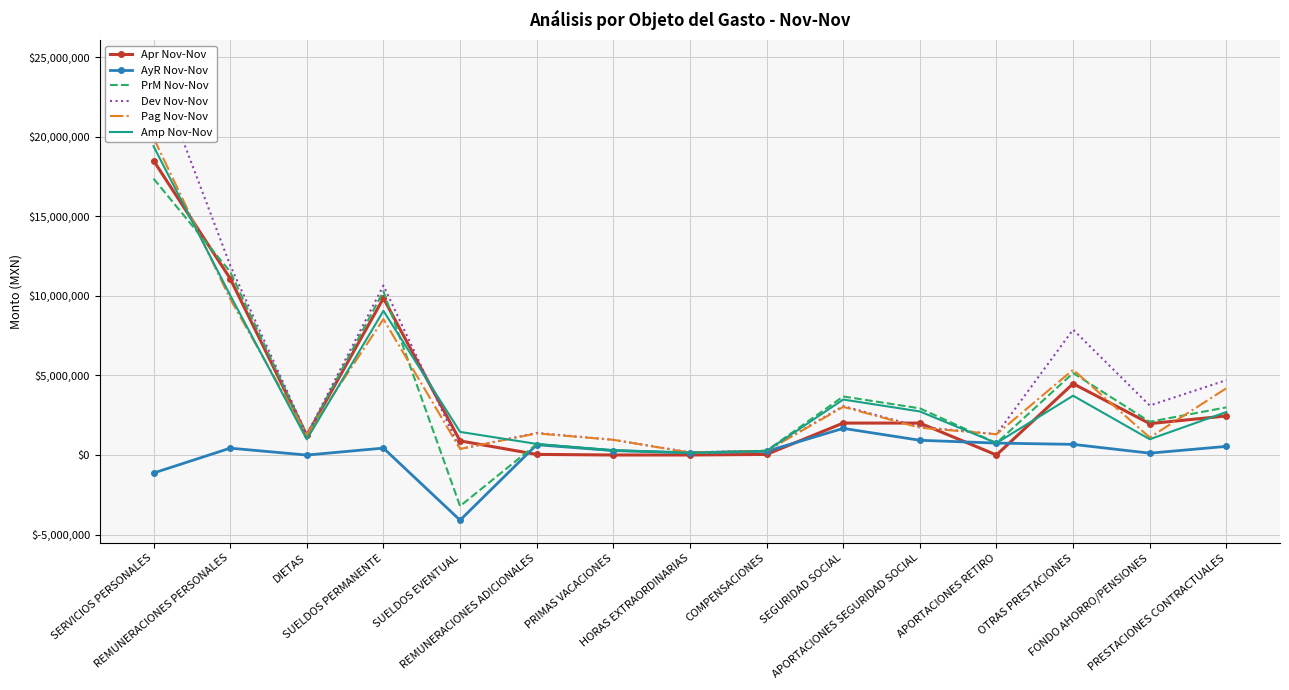

Which category has the highest value in the AyR Nov-Nov series?

SEGURIDAD SOCIAL